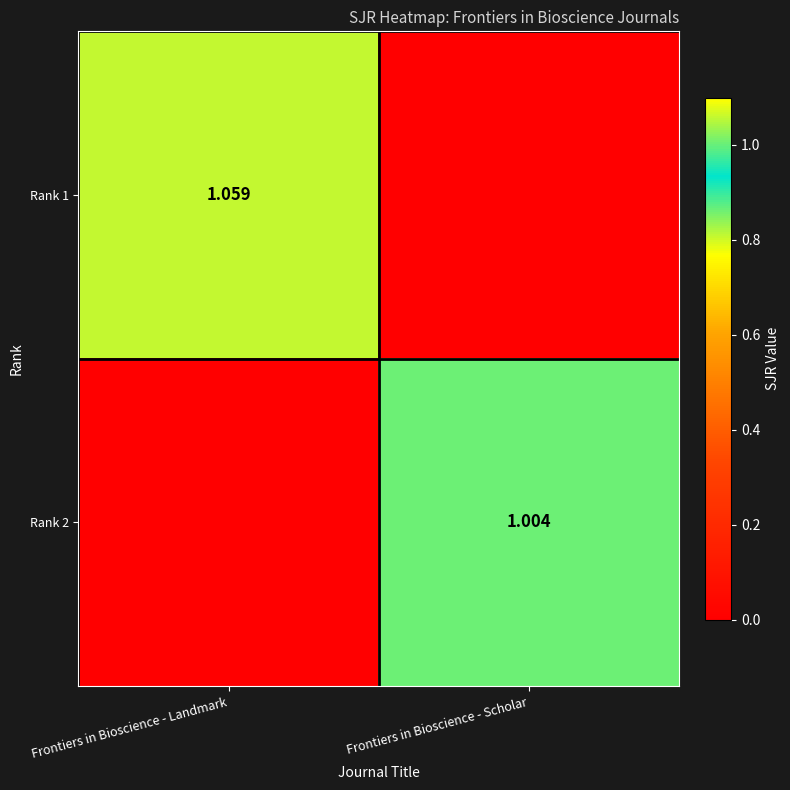

True or false: Rank 1 has a value of -0.4 at Frontiers in Bioscience - Scholar.

False